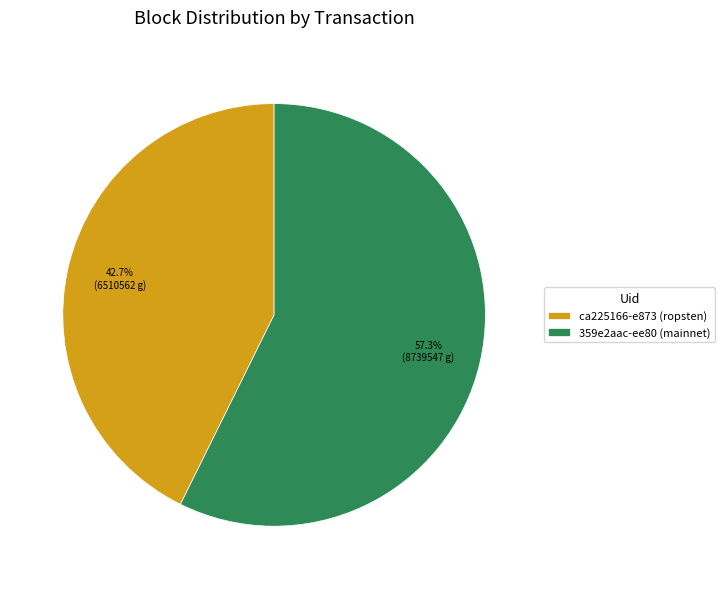

What is the smallest slice in the pie chart?

ca225166-e873 (ropsten)